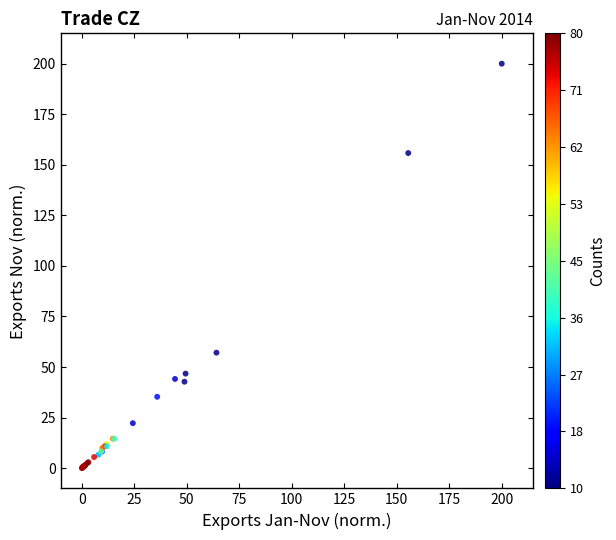

What Y value in the scatter plot is closest to 100?

57.1